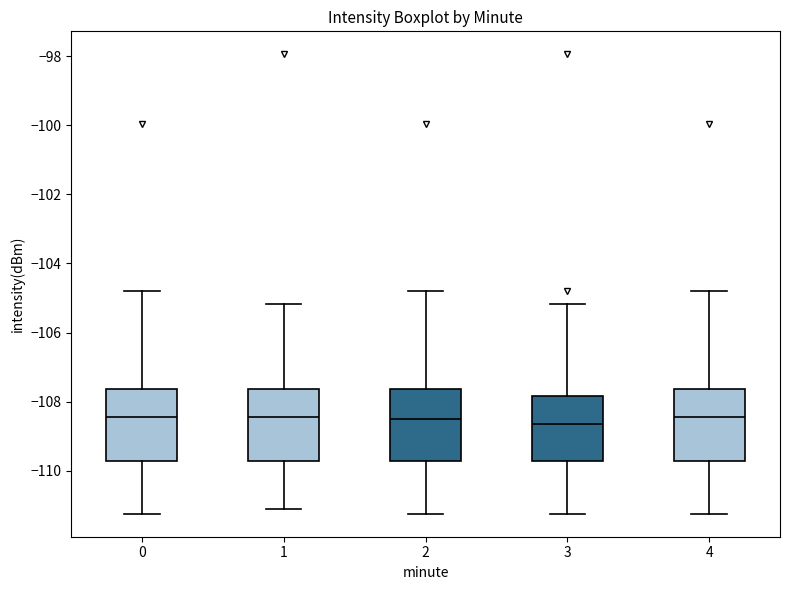

Where does the median line of the box at x = 4 sit on the y-axis? The values are not printed on the chart, so give them approximately, as read against the axis.

-108.4